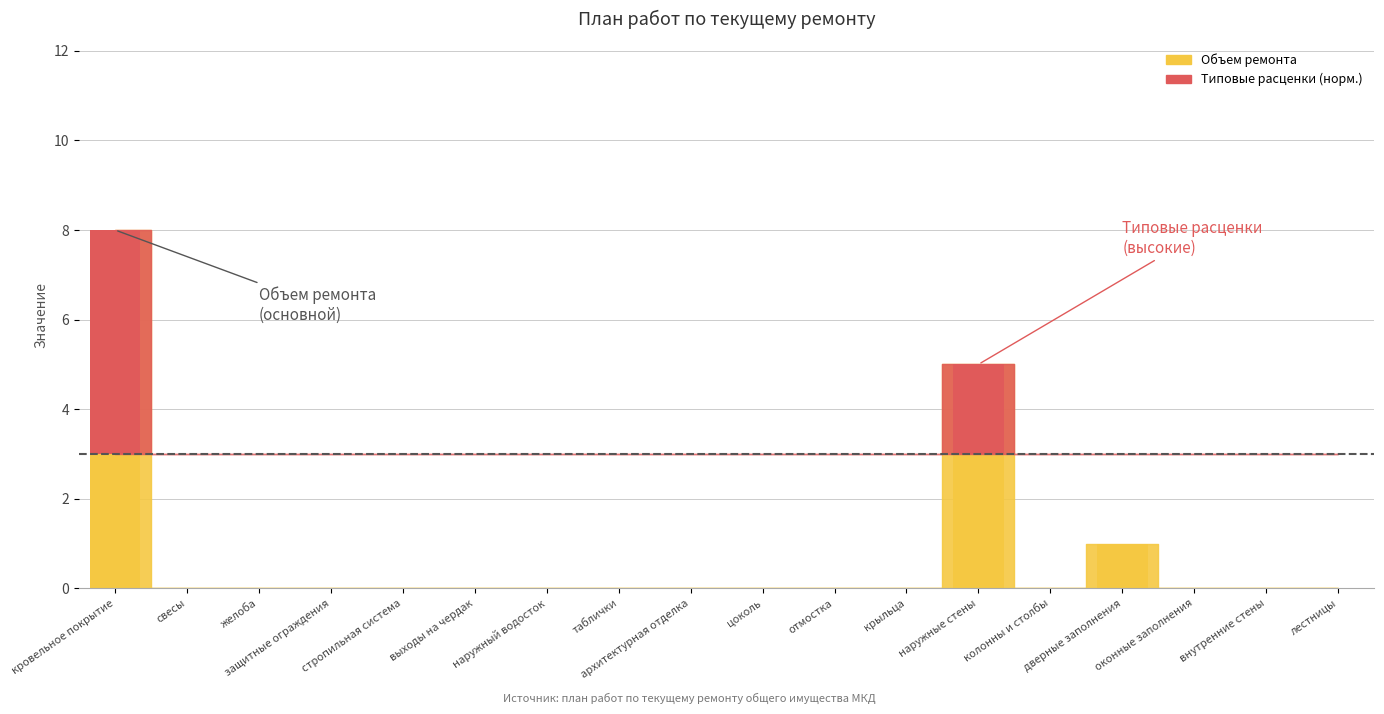

Rank the categories by value from lowest to highest.

свесы, желоба, защитные ограждения, стропильная система, выходы на чердак, наружный водосток, таблички, архитектурная отделка, цоколь, отмостка, крыльца, колонны и столбы, оконные заполнения, внутренние стены, лестницы, дверные заполнения, наружные стены, кровельное покрытие